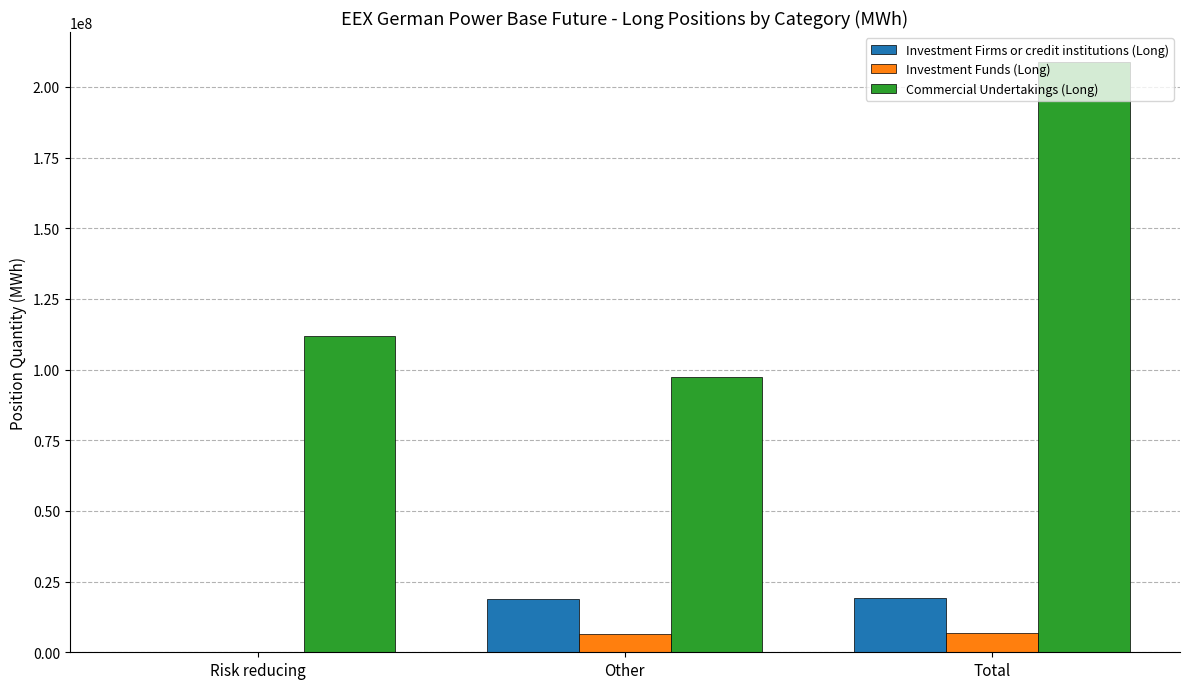

What is the highest value of the Investment Firms or credit institutions (Long) series?

19096008.8